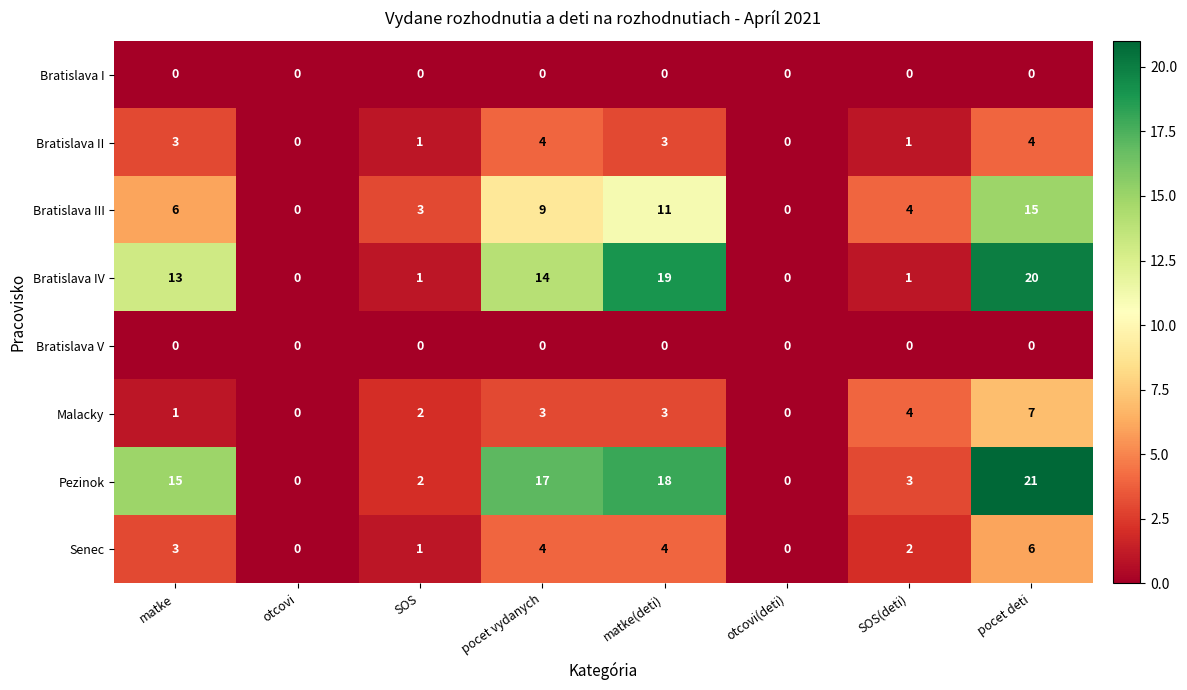

What is the difference between the highest and lowest values at matke(deti)?

19